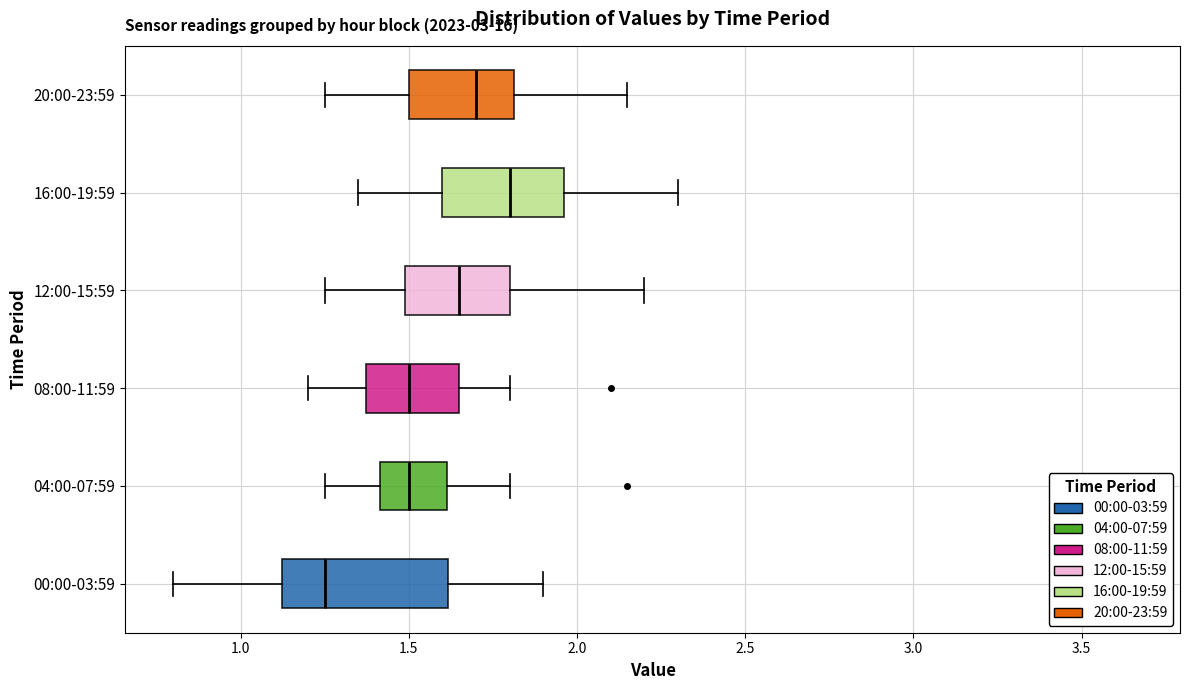

Reading bottom to top, read every box against the x-axis: the position of its median line, the range the box covers, and the ends of its whiskers. The values are not printed on the chart, so give them approximately, as read against the axis.

00:00-03:59: median 1.25, box 1.10 to 1.60, whiskers 0.80 to 1.90
04:00-07:59: median 1.50, box 1.40 to 1.60, whiskers 1.25 to 1.80
08:00-11:59: median 1.50, box 1.35 to 1.65, whiskers 1.20 to 1.80
12:00-15:59: median 1.65, box 1.50 to 1.80, whiskers 1.25 to 2.20
16:00-19:59: median 1.80, box 1.60 to 1.95, whiskers 1.35 to 2.30
20:00-23:59: median 1.70, box 1.50 to 1.80, whiskers 1.25 to 2.15